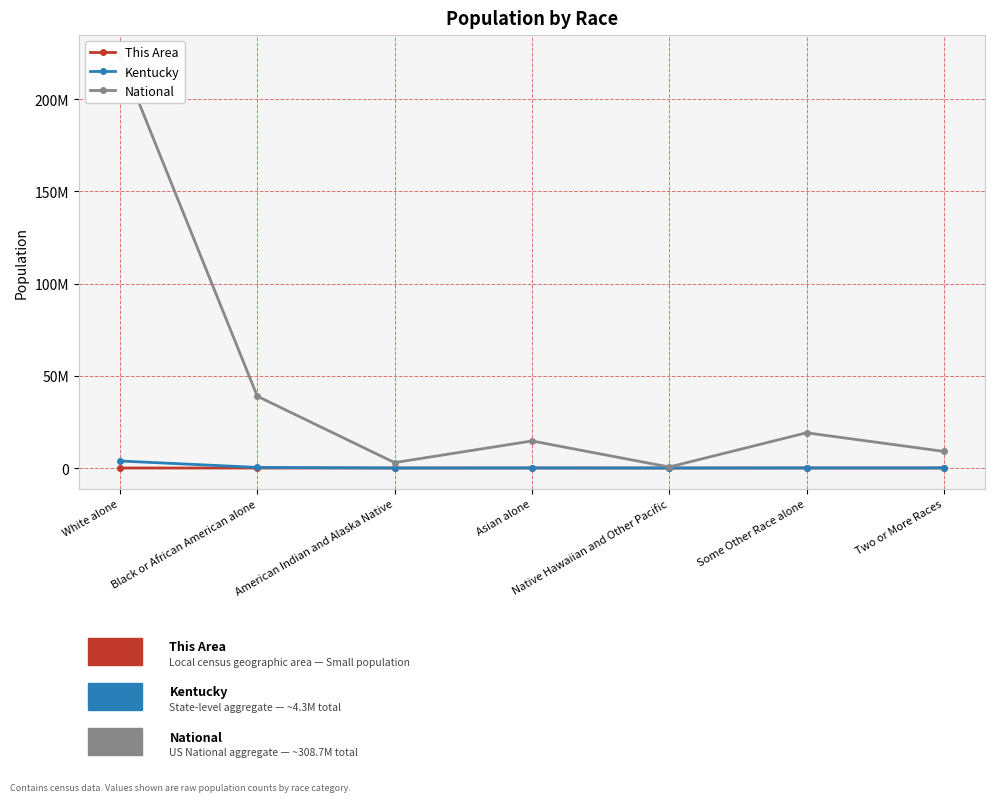

Is the value of National at Asian alone greater than the value of Kentucky at American Indian and Alaska Native?

Yes